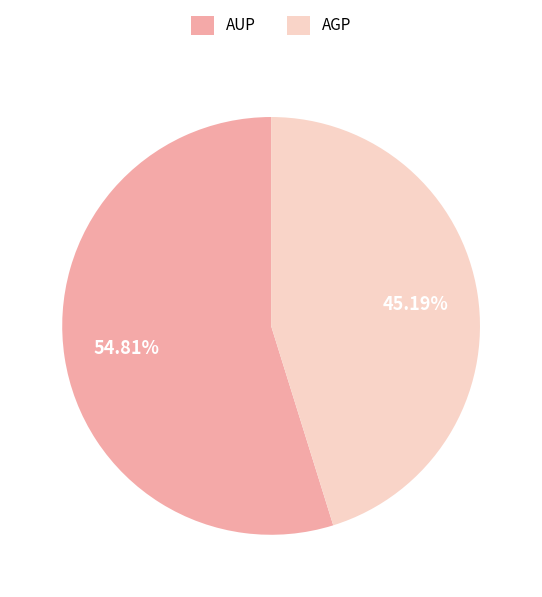

Between AGP and AUP, which is larger?

AUP